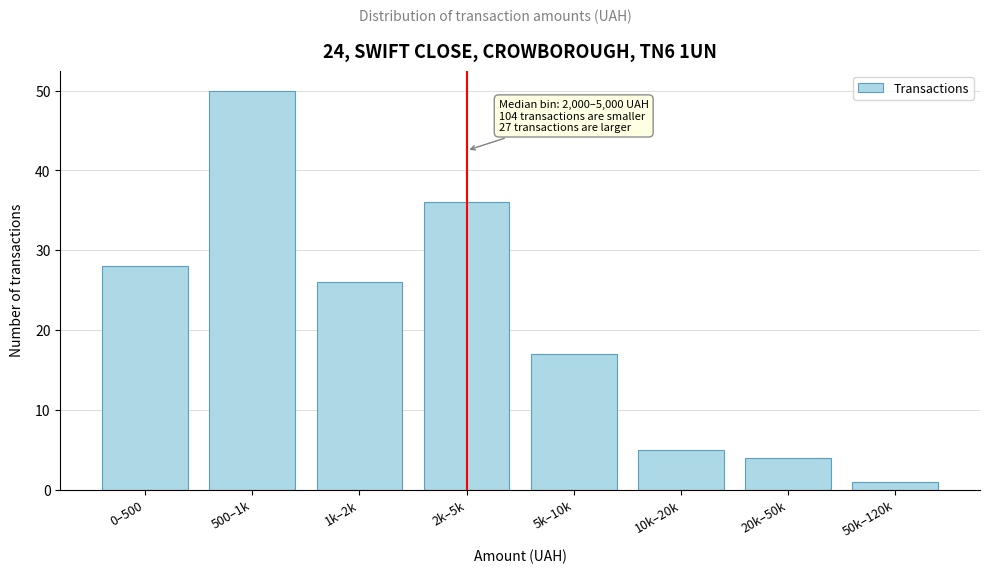

Reading right to left, transcribe all the data shown in this chart.

1	4	5	17	36	26	50	28